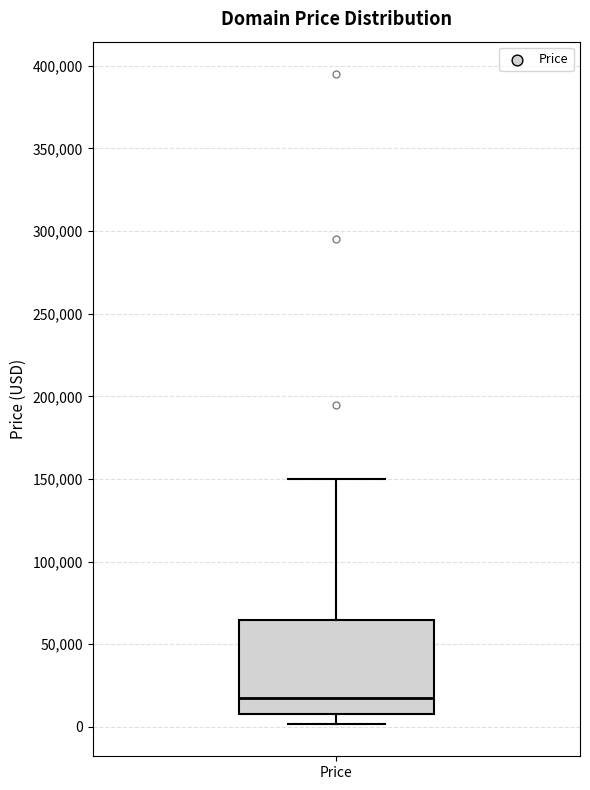

Transcribe this box plot: give where the median line is, the range the box spans, and where the two whiskers end, as read against the y-axis. The values are not printed on the chart, so give them approximately, as read against the axis.

median 15000, box 10000 to 65000, whiskers 0 to 150000